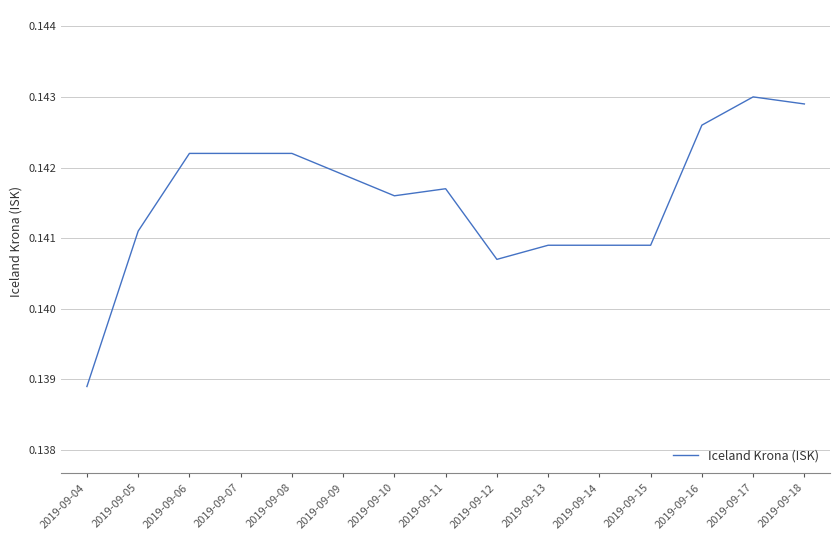

Count the number of data series in this chart.

1